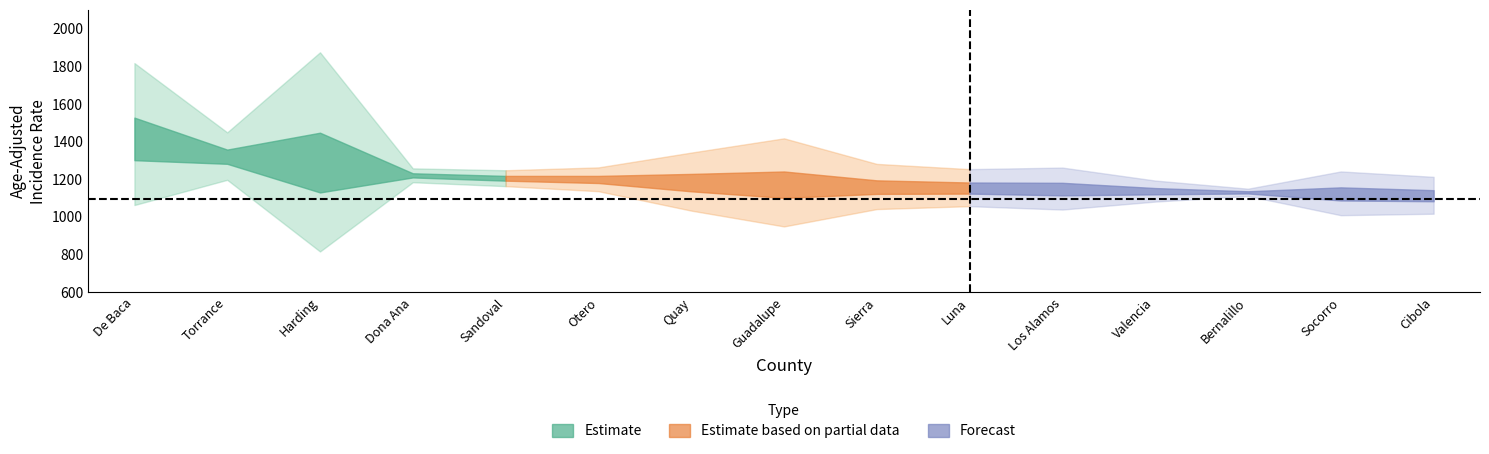

At which category does Upper CI reach its first local peak?

Harding